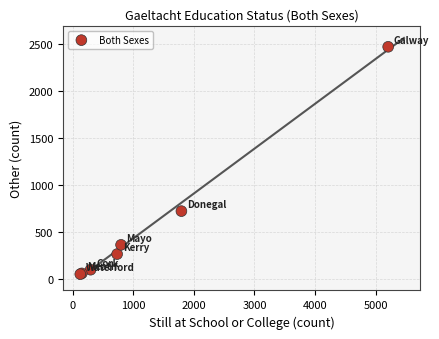

What Y value in the scatter plot is closest to 1258?

720